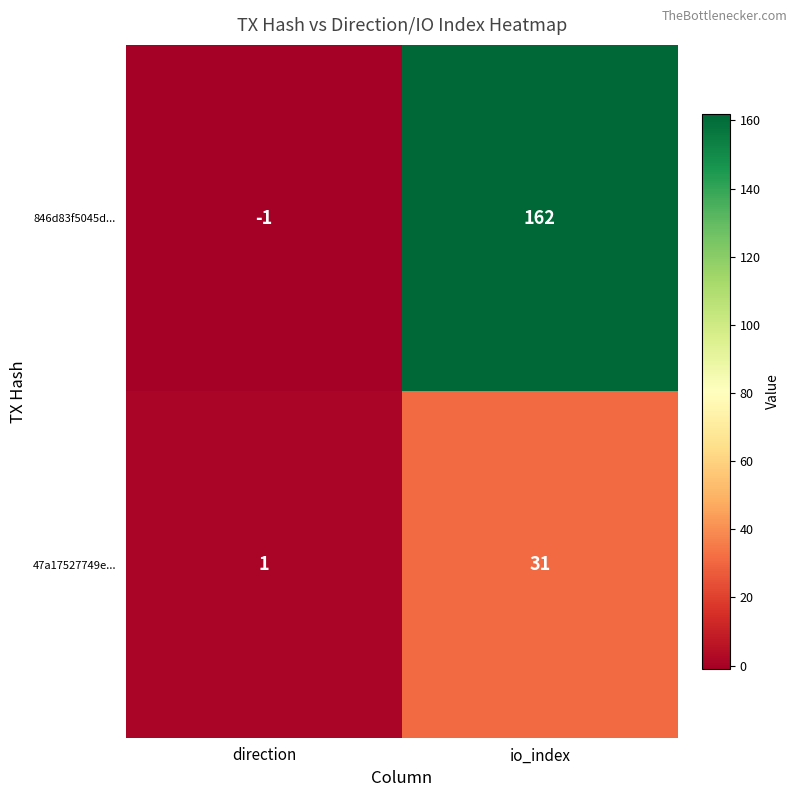

Reading left to right, transcribe all the data shown in this chart.

846d83f5045d...: -1	162
47a17527749e...: 1	31